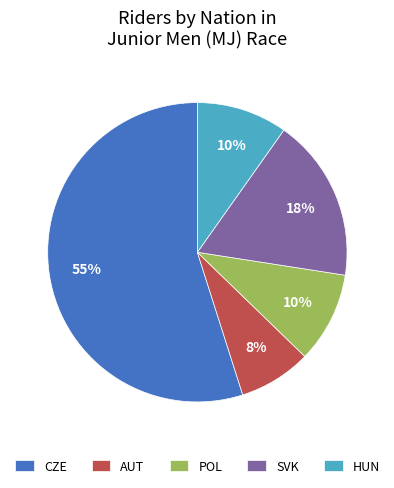

What is the ratio of the value at HUN to the value at POL?

1.0